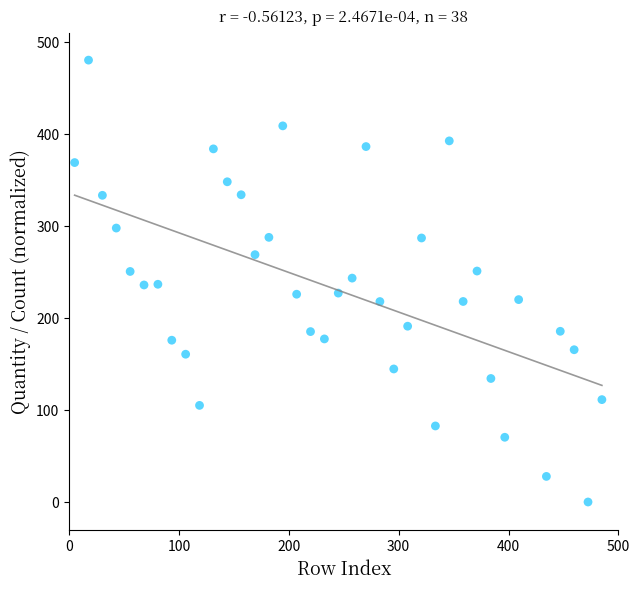

What is the range of X values (max minus min)?

480.0